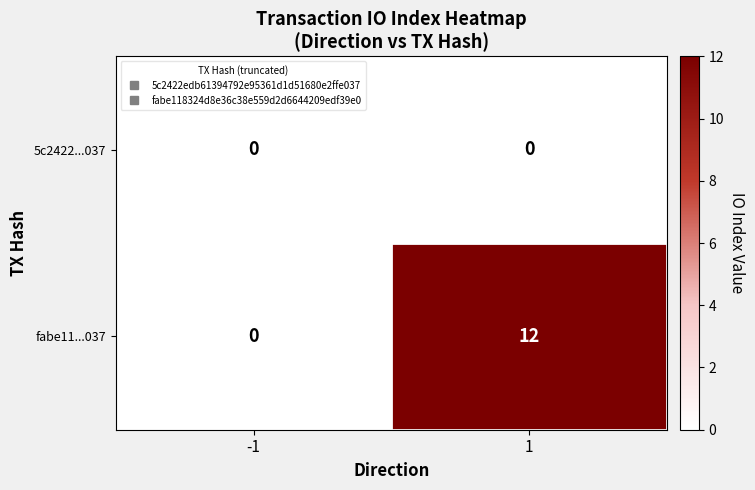

The value of fabe11...037 at -1 is 0. True or false?

True